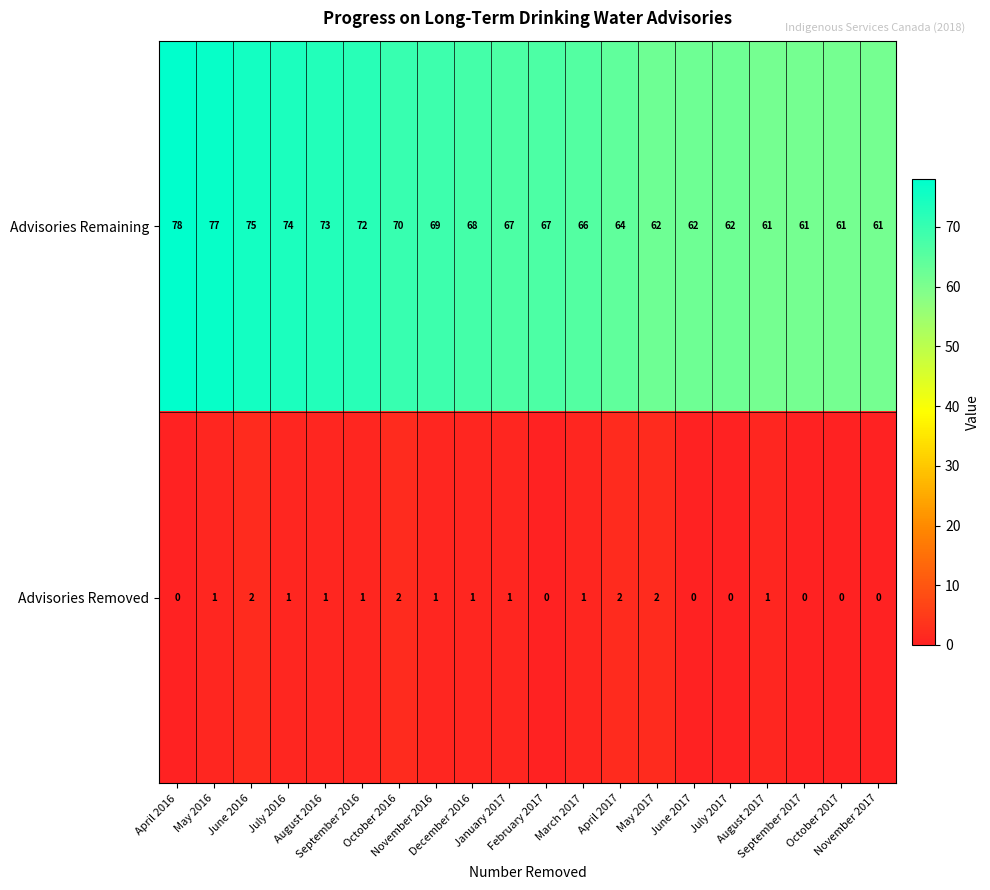

What is the highest value of the Advisories Remaining series?

78